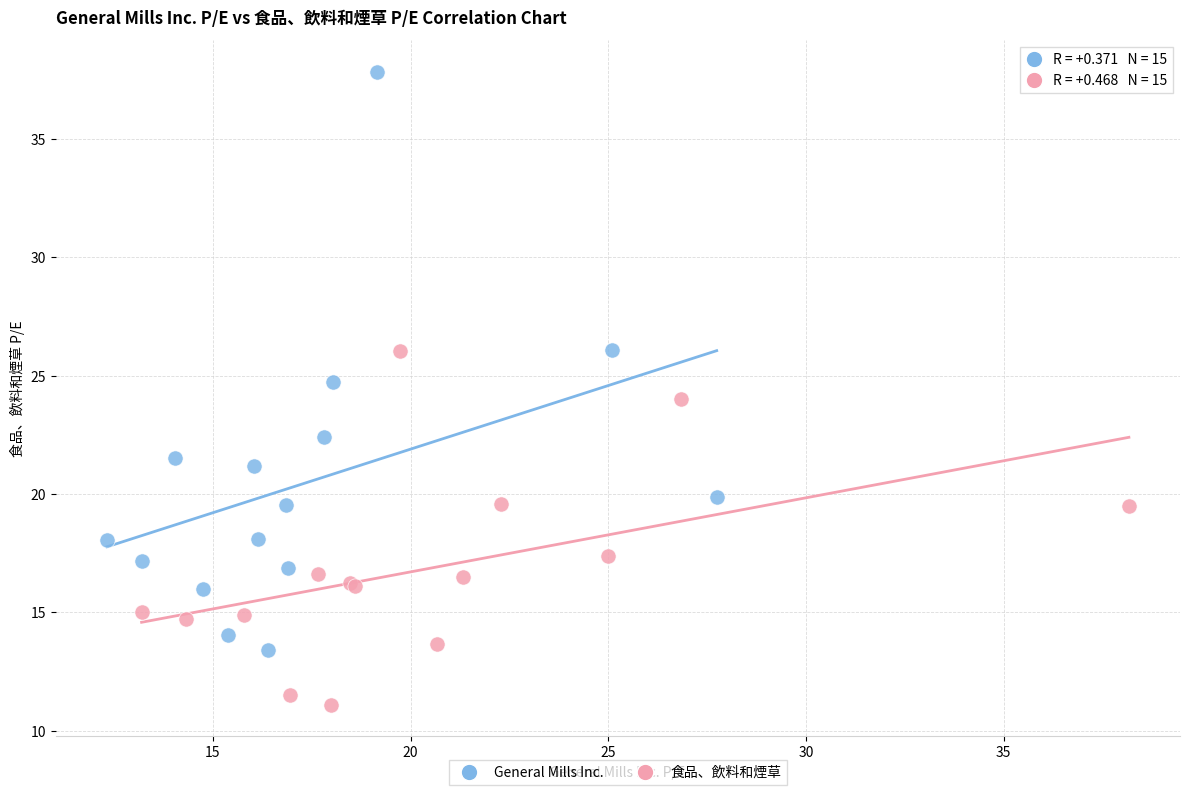

Which series has the widest spread of Y values?

General Mills Inc.